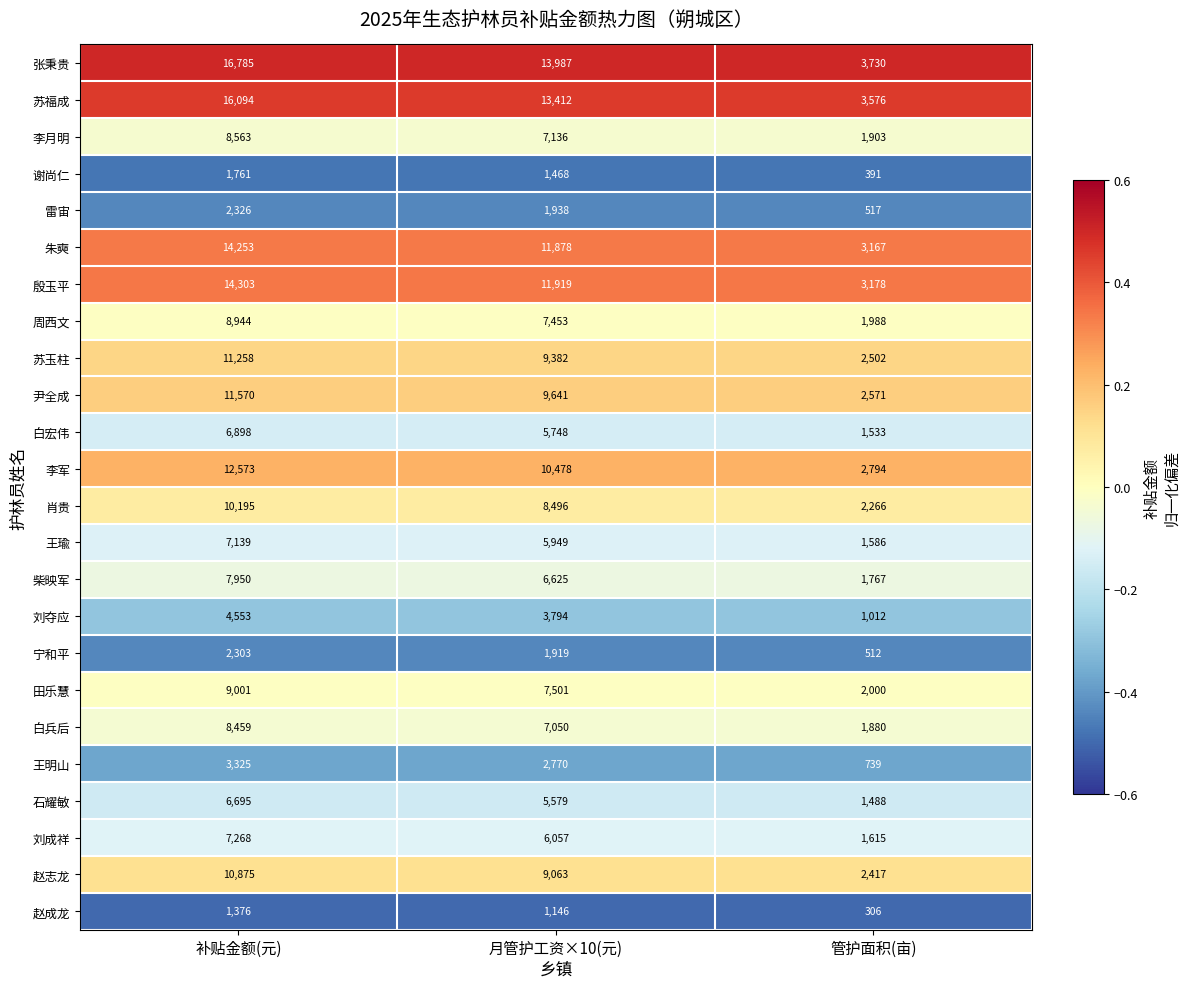

True or false: 赵志龙 has a value of 16993 at 补贴金额(元).

False